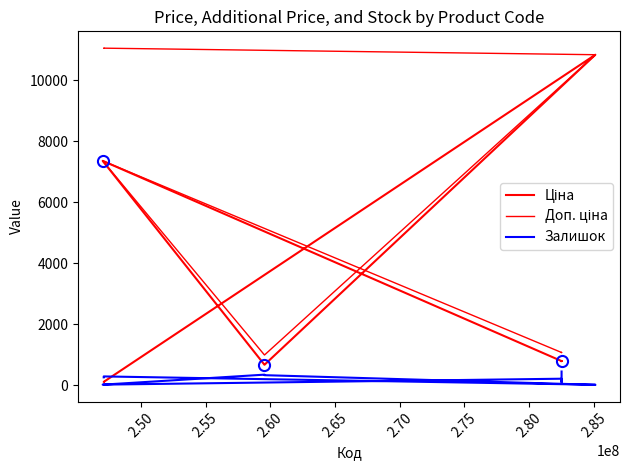

How many lines are shown in the chart?

3